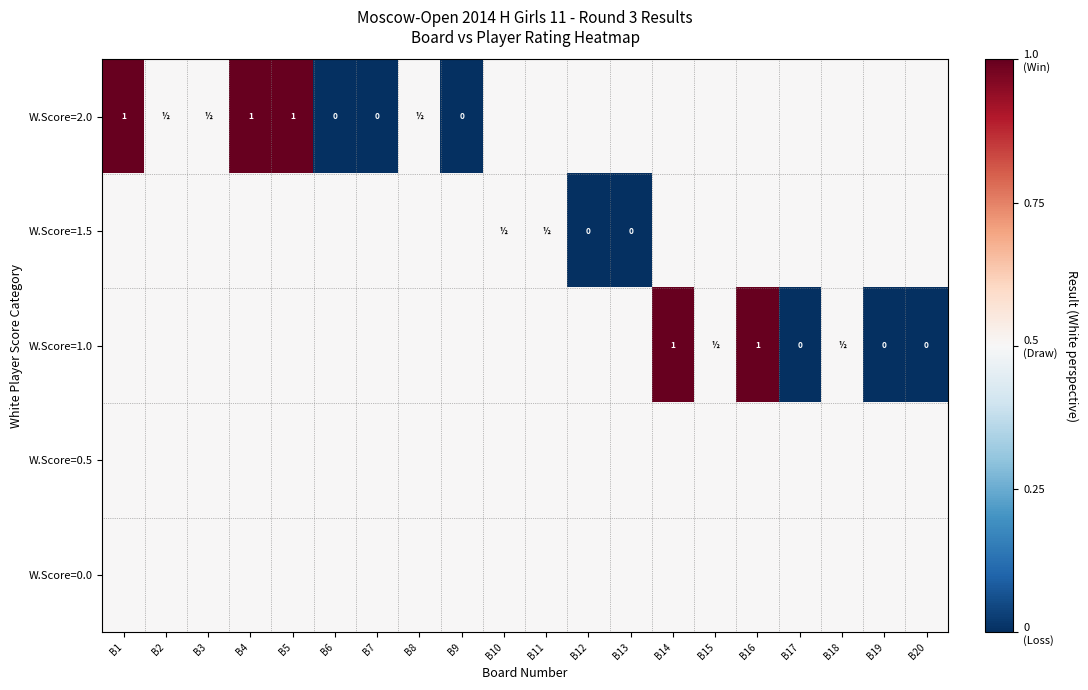

Which category has the lowest value across all series?

B6